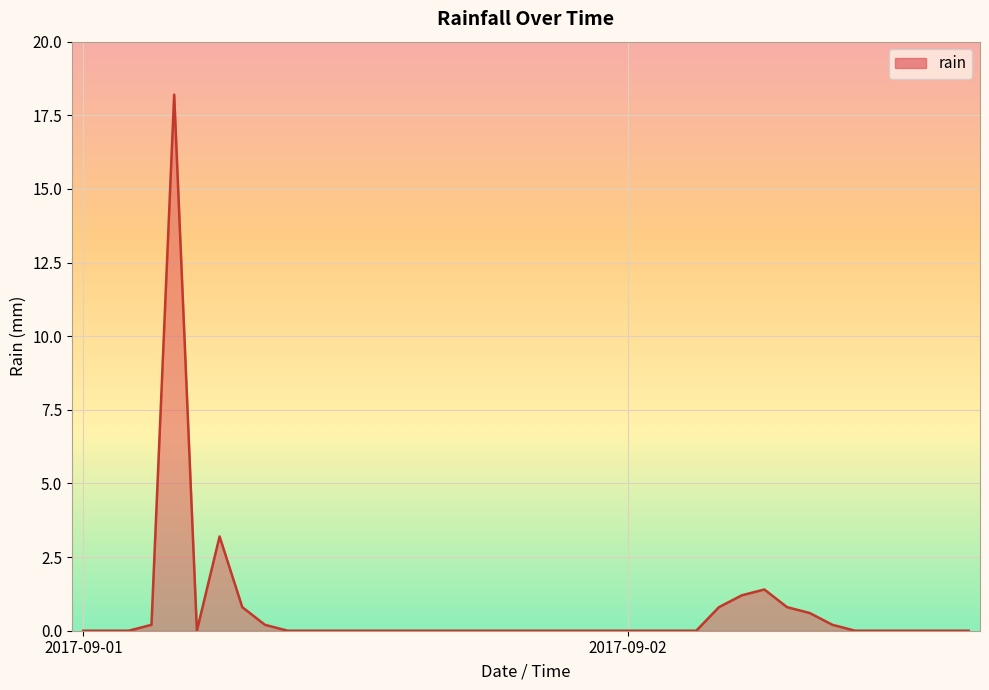

True or false: there are more than 1 points higher than both neighbors.

True